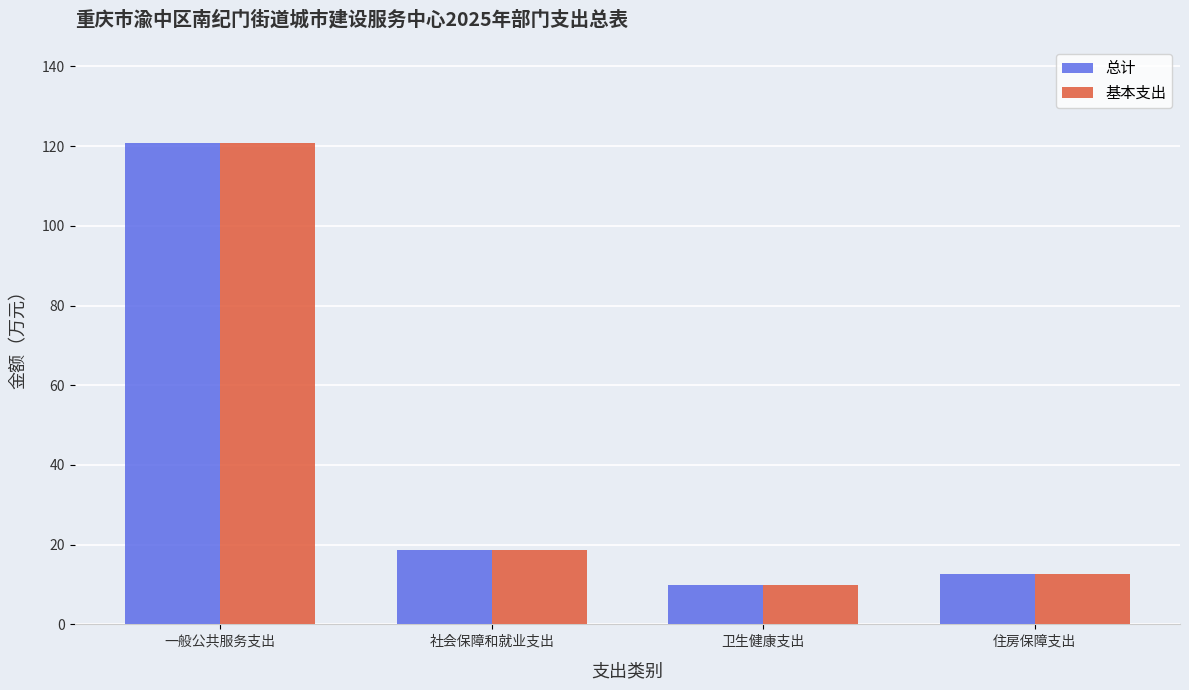

Count the number of categories in the chart.

4